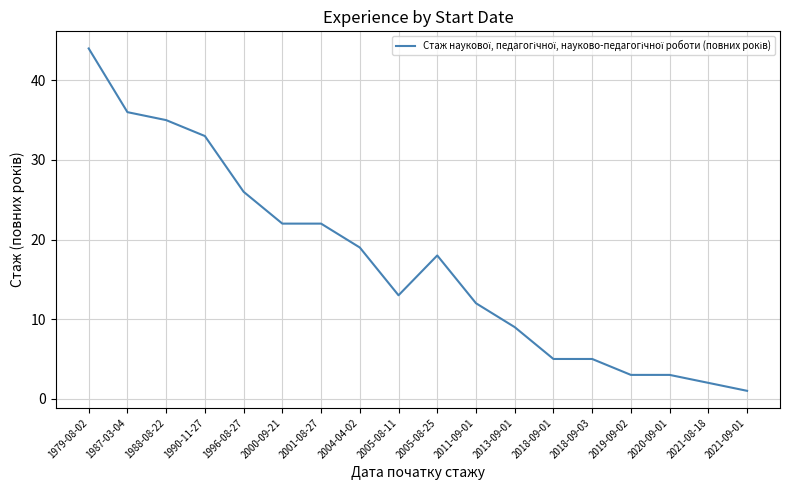

Approximately how many times larger is the value at 2005-08-25 compared to 2001-08-27?

0.8